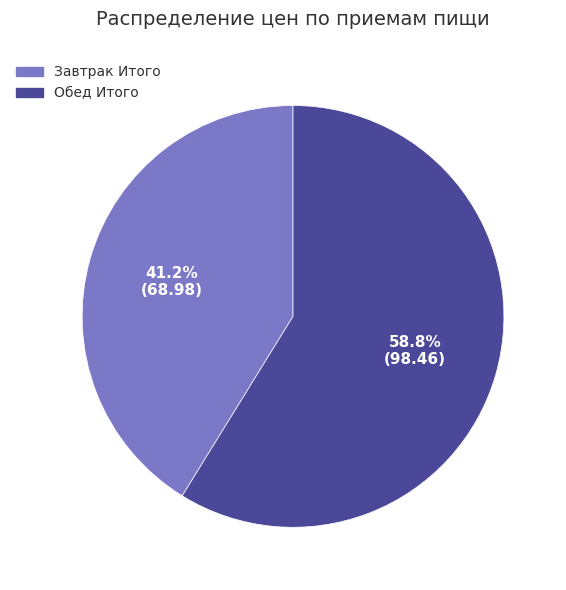

Is there any slice that represents more than half of the pie?

Yes